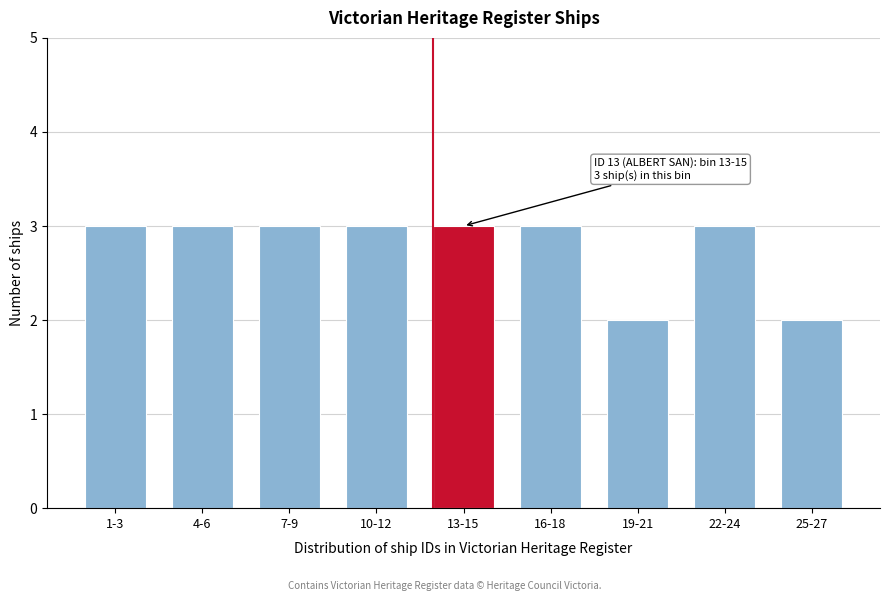

Reading left to right, extract all data points from this chart.

3	3	3	3	3	3	2	3	2